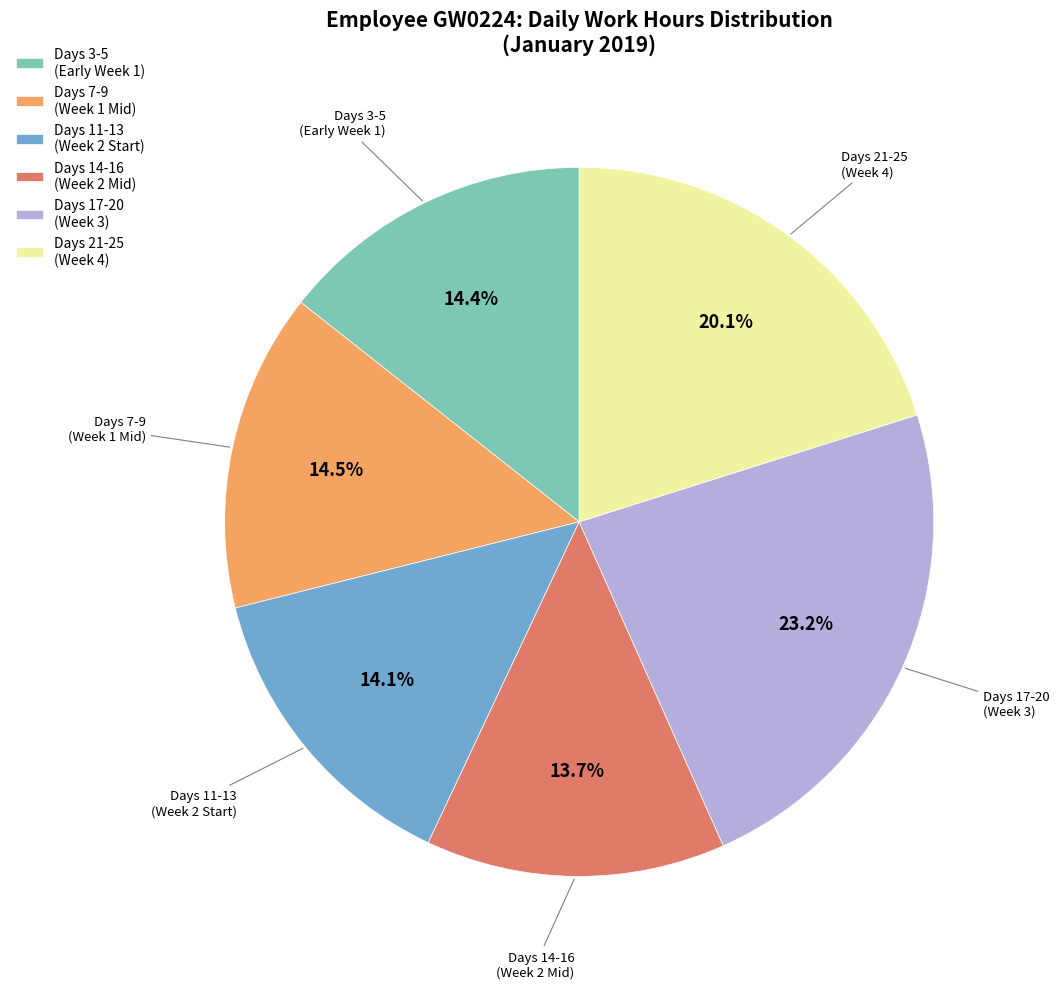

What is the ratio of the value at Days 3-5 (Early Week 1) to the value at Days 7-9 (Week 1 Mid)?

1.0